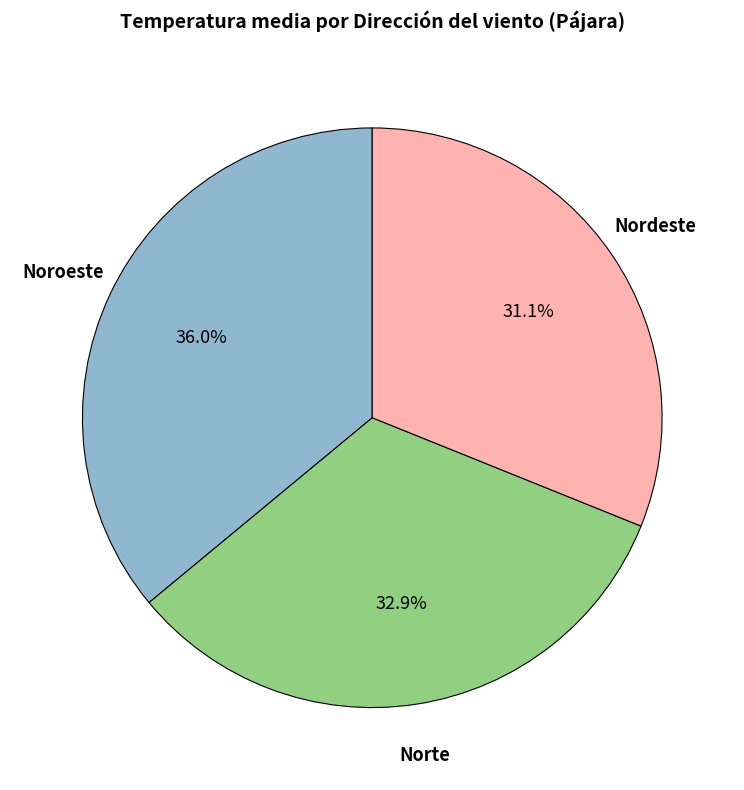

To the nearest percent, what is the average slice percentage?

33%